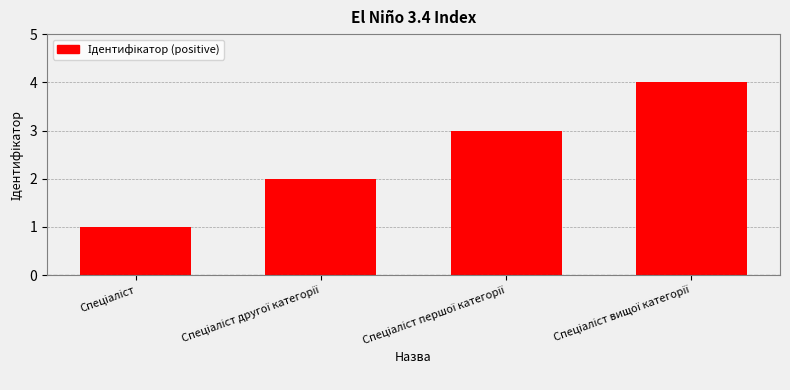

What is the difference between the maximum and minimum values?

3